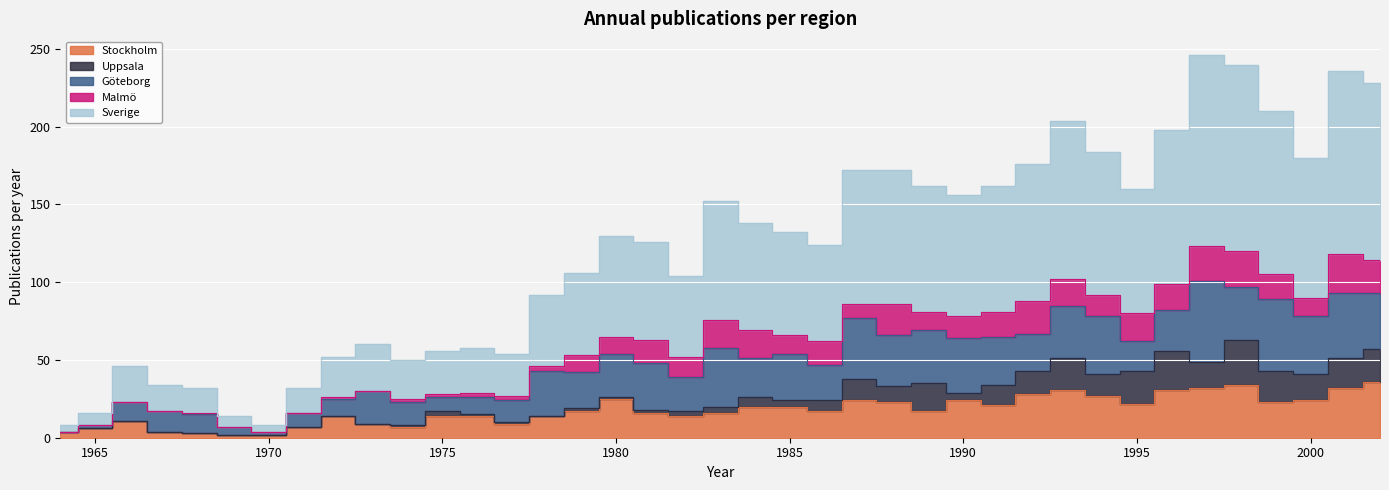

How many data points does each series have?

39